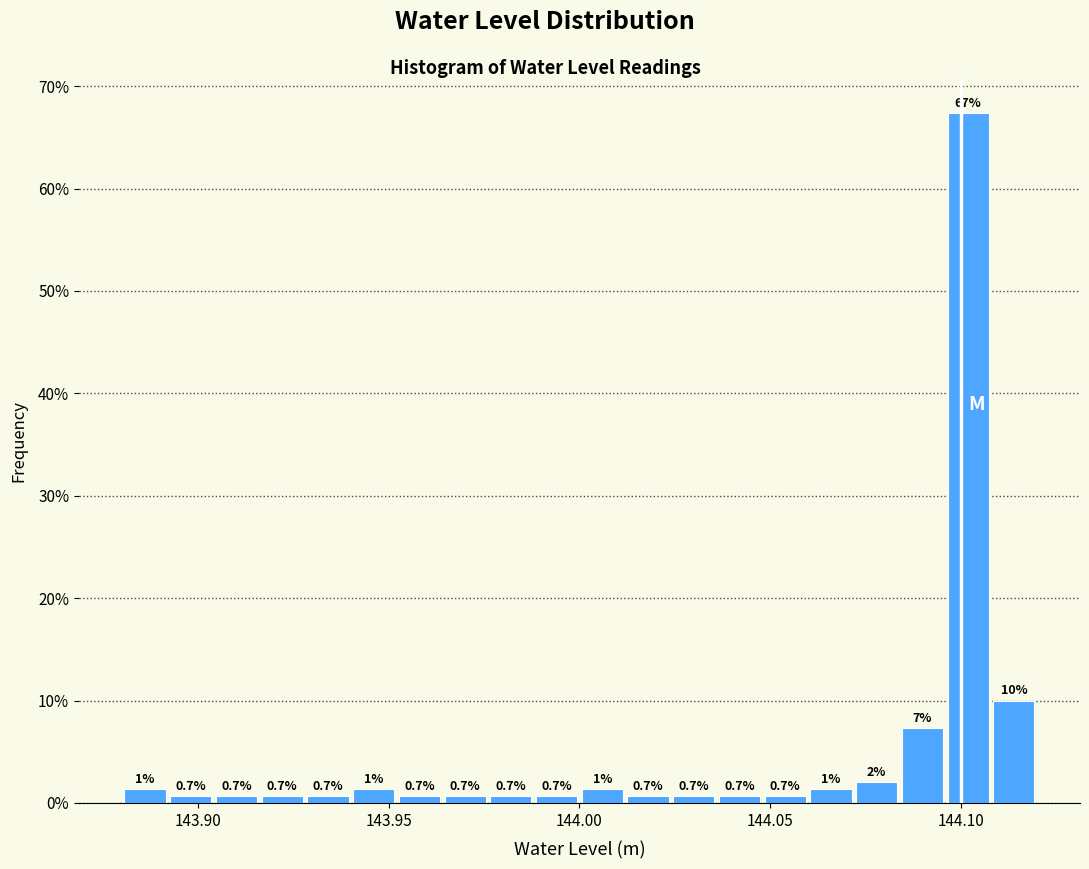

Read against the x-axis, roughly where is the centre of the tallest bar?

144.100